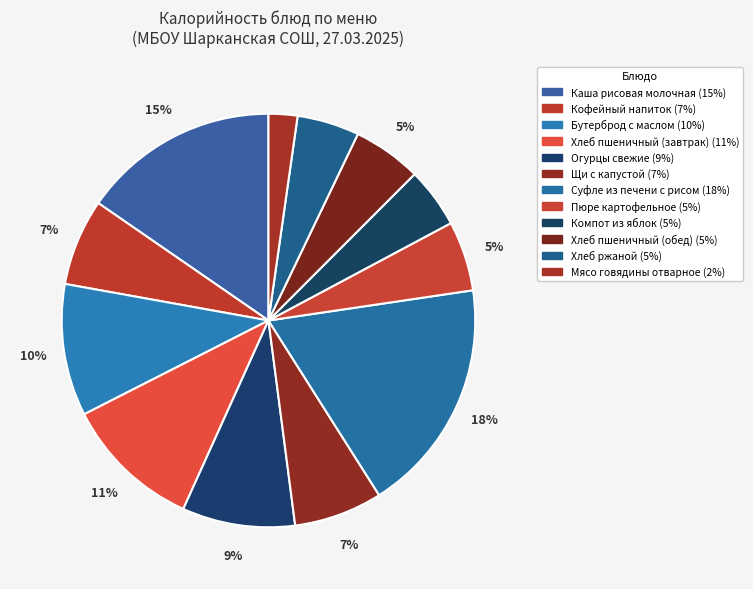

What percentage is the Пюре картофельное slice, to the nearest percent?

5%